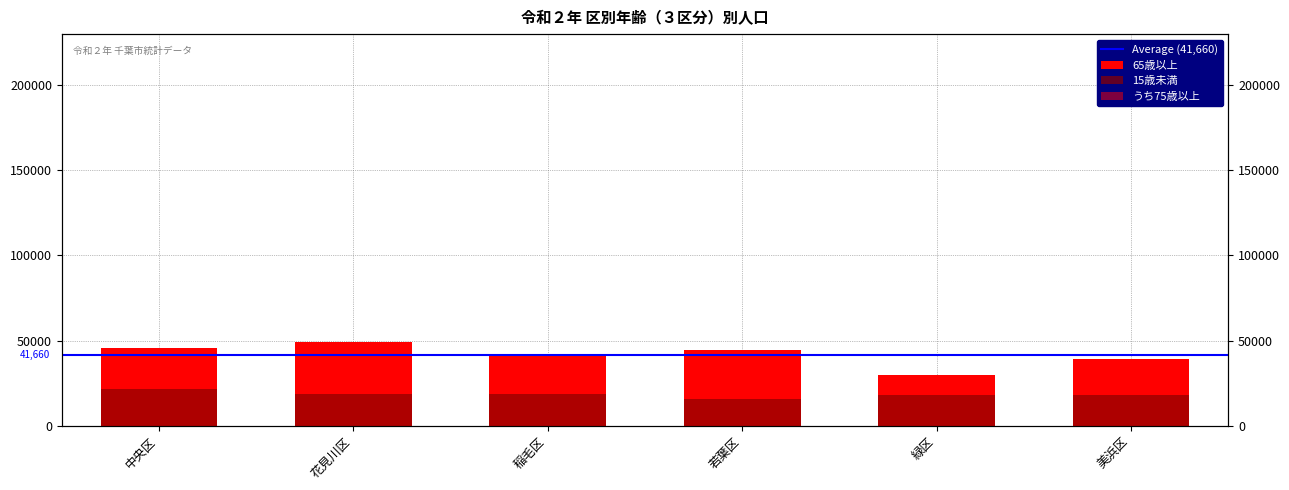

Which series has the largest total across all categories?

65歳以上